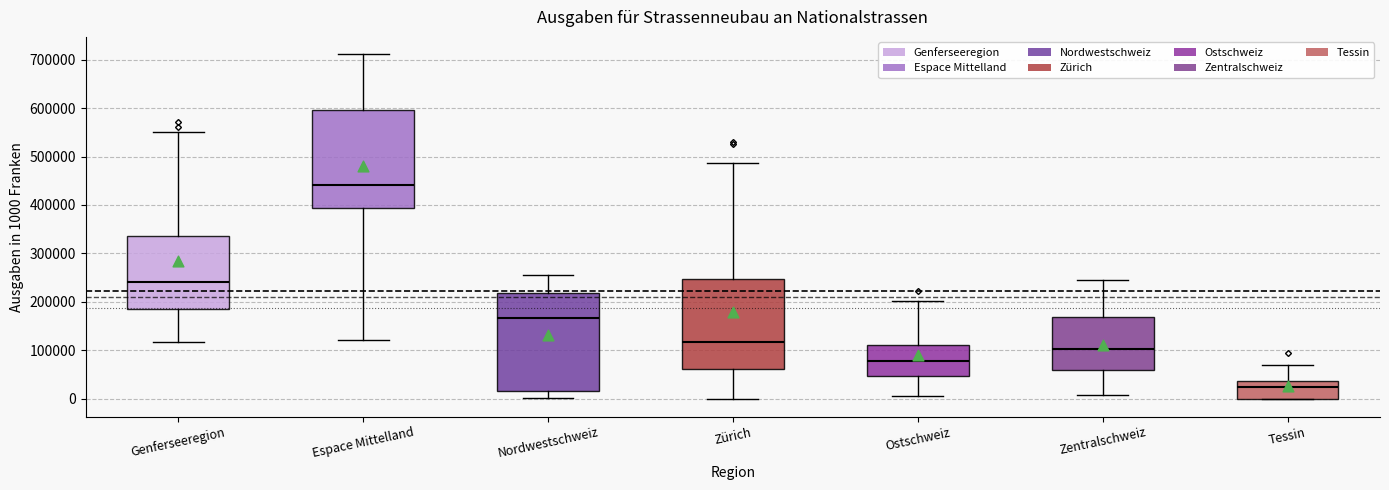

Which box has the highest median line?

Espace Mittelland